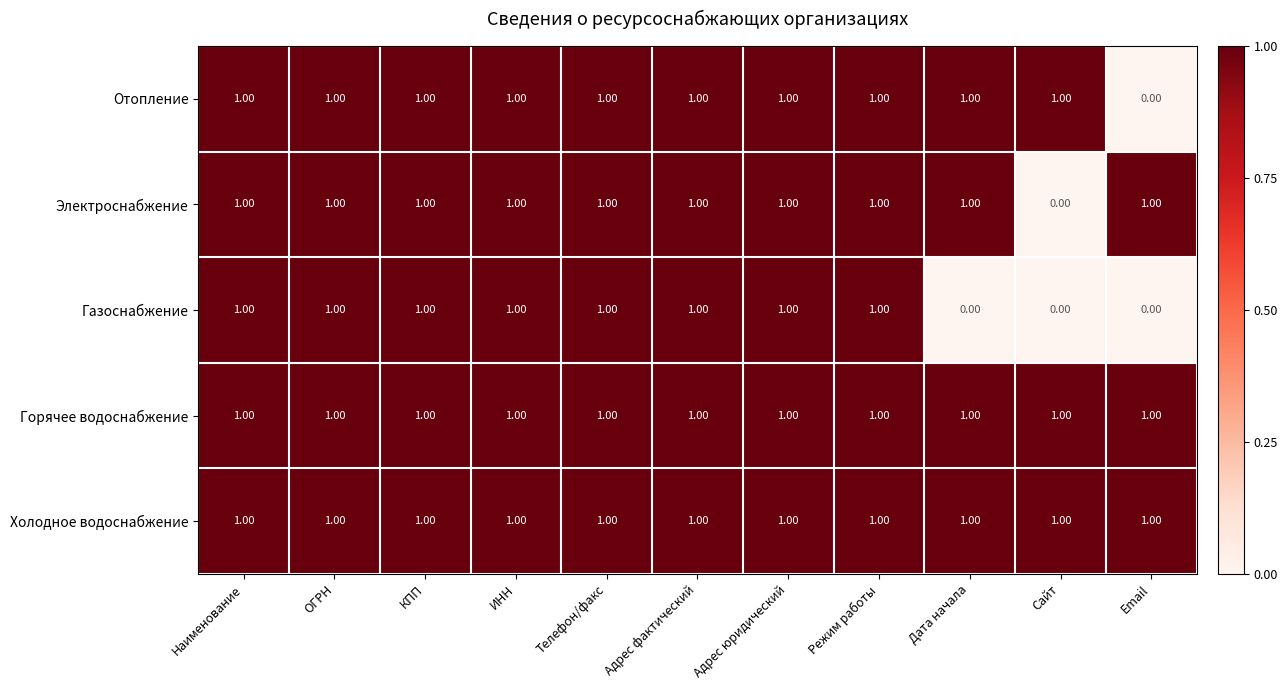

What is the sum of all Газоснабжение values?

8